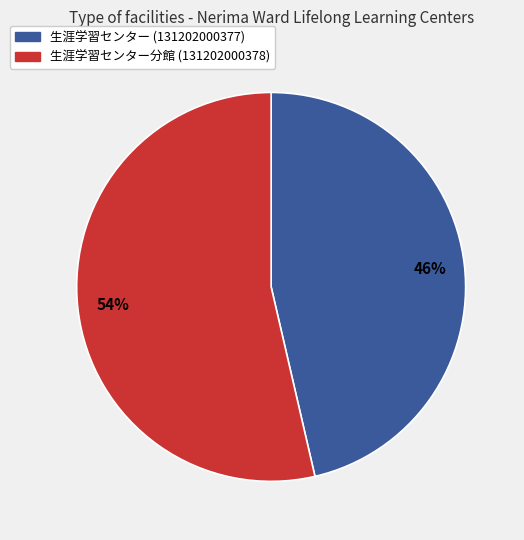

True or false: 生涯学習センター (131202000377) accounts for 38% of the total.

False